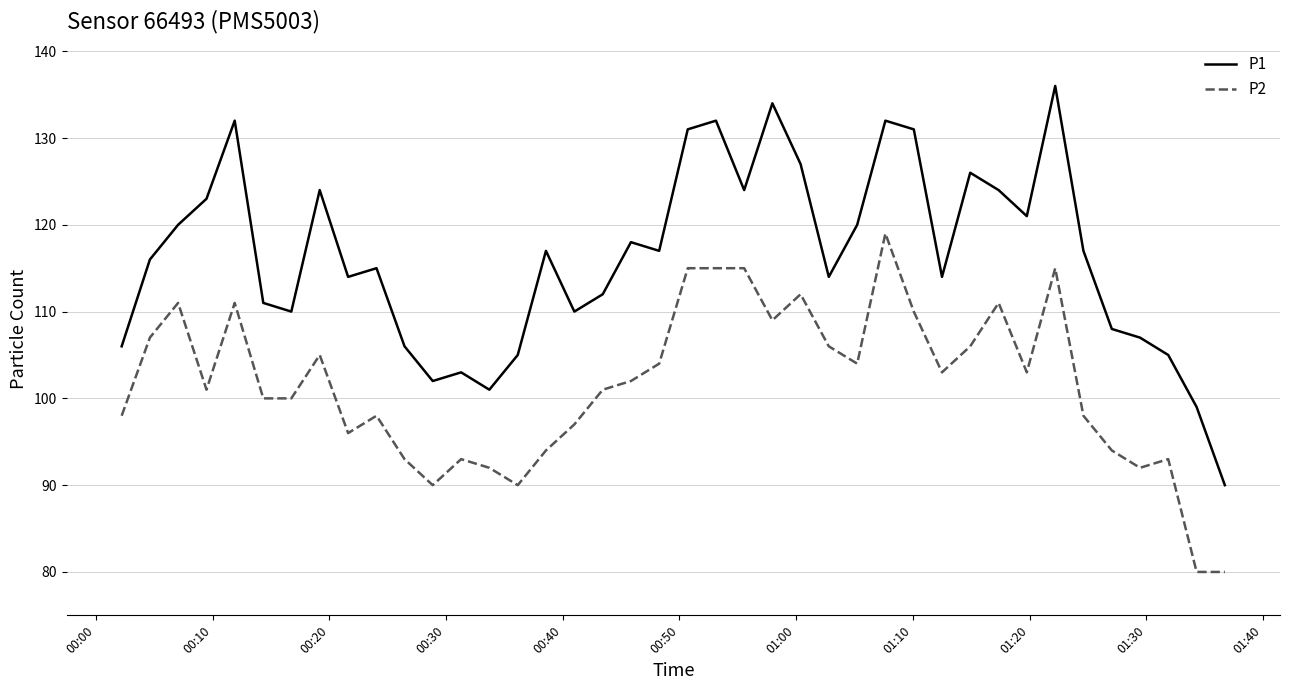

List the series in order of their peak value, lowest first.

P2, P1